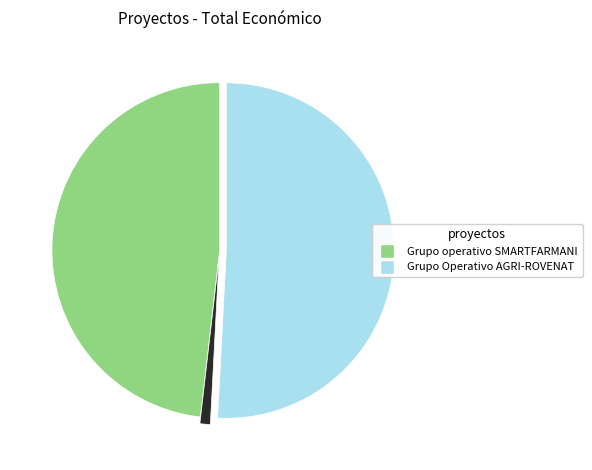

Is there any slice that represents more than half of the pie?

Yes